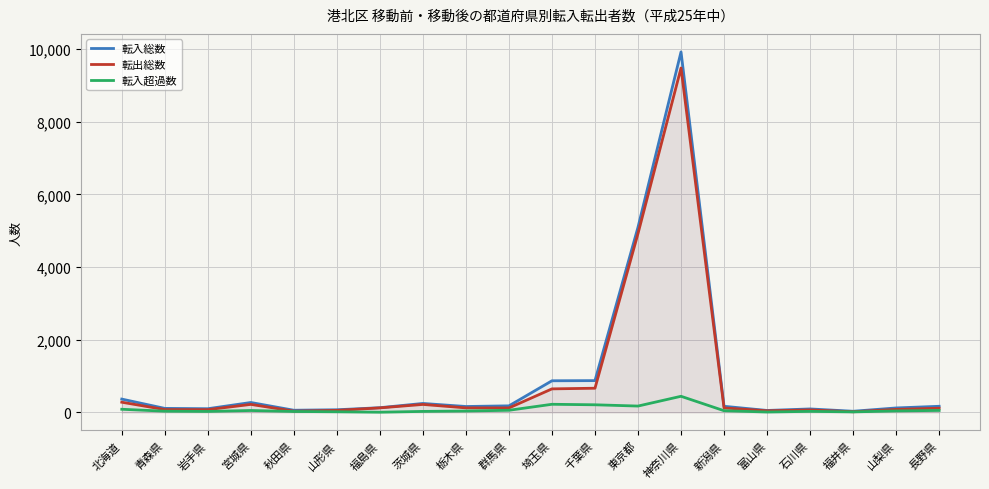

At which category is the sum across all series the highest?

神奈川県